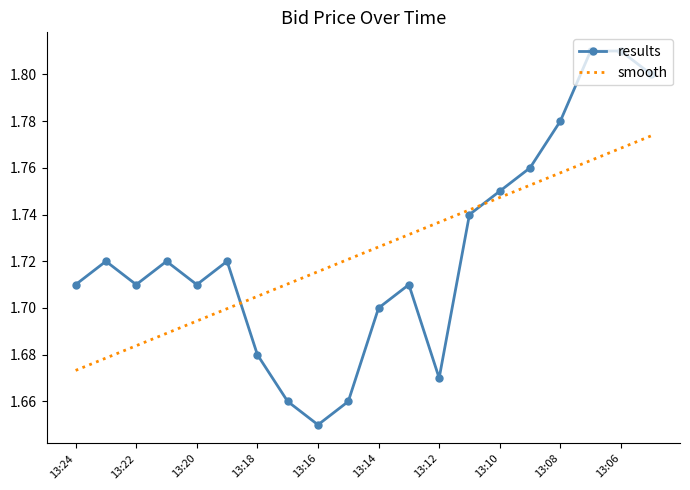

After their last crossing, which series has the higher values: smooth or results?

results